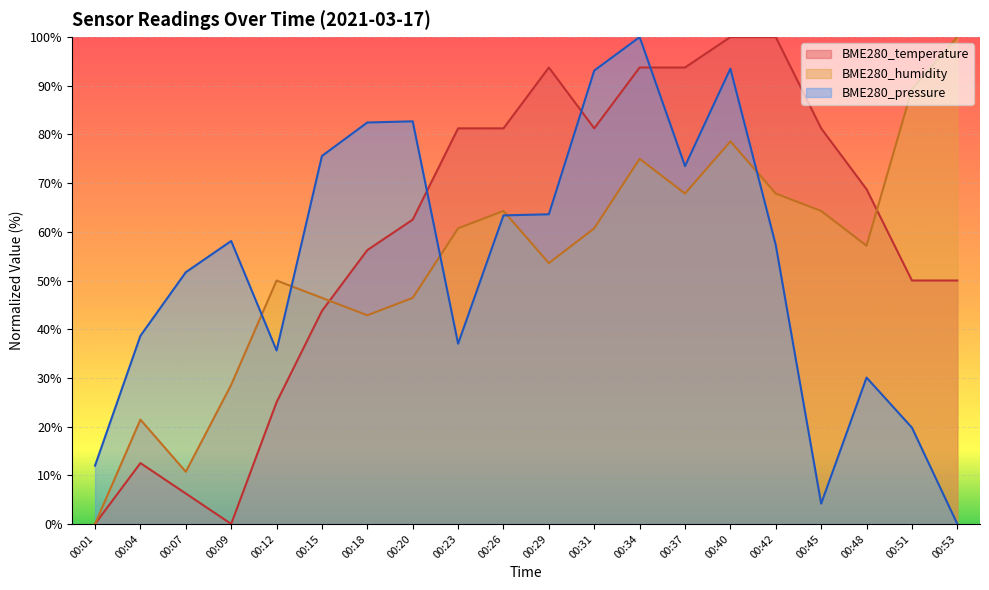

Reading right to left, list all the values displayed in this chart.

BME280_temperature: 00:53=50.0	00:51=50.0	00:48=68.7	00:45=81.2	00:42=100.0	00:40=100.0	00:37=93.7	00:34=93.7	00:31=81.2	00:29=93.7	00:26=81.2	00:23=81.2	00:20=62.5	00:18=56.3	00:15=43.8	00:12=25.0	00:09=0.0	00:07=6.3	00:04=12.5	00:01=0.0
BME280_humidity: 00:53=100.0	00:51=89.3	00:48=57.1	00:45=64.3	00:42=67.9	00:40=78.6	00:37=67.9	00:34=75.0	00:31=60.7	00:29=53.6	00:26=64.3	00:23=60.7	00:20=46.4	00:18=42.9	00:15=46.4	00:12=50.0	00:09=28.6	00:07=10.7	00:04=21.4	00:01=0.0
BME280_pressure: 00:53=0.0	00:51=19.8	00:48=30.1	00:45=4.2	00:42=57.3	00:40=93.5	00:37=73.5	00:34=100.0	00:31=93.1	00:29=63.6	00:26=63.4	00:23=37.0	00:20=82.7	00:18=82.5	00:15=75.6	00:12=35.6	00:09=58.1	00:07=51.7	00:04=38.6	00:01=12.0